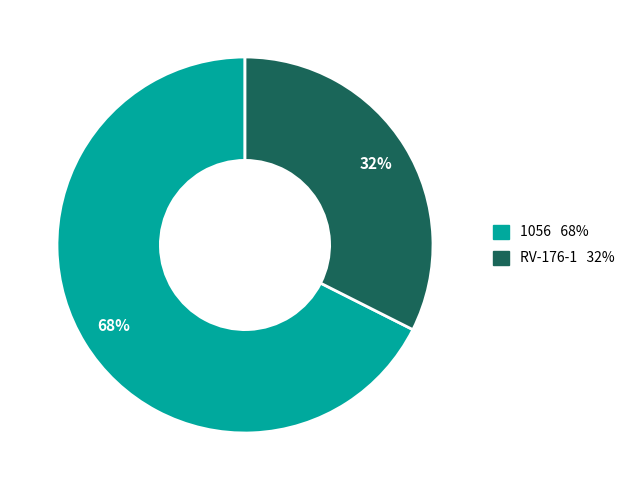

Rank the categories by value from lowest to highest.

RV-176-1, 1056